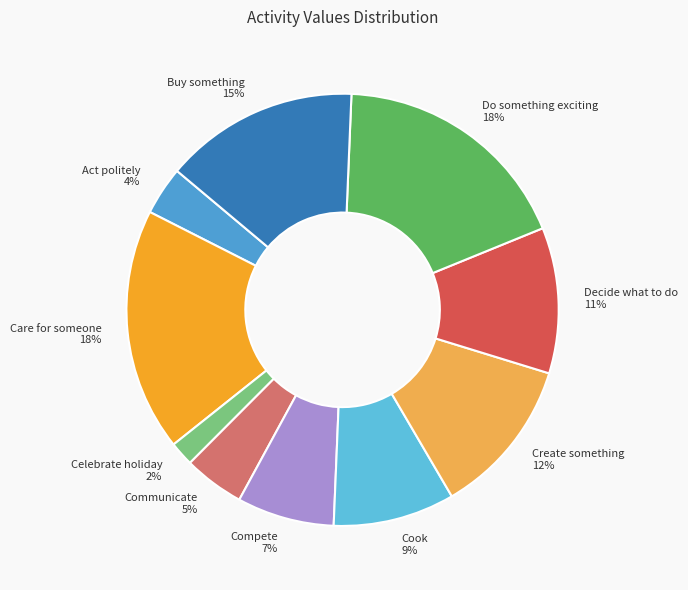

Which has a higher value, Communicate or Buy something?

Buy something